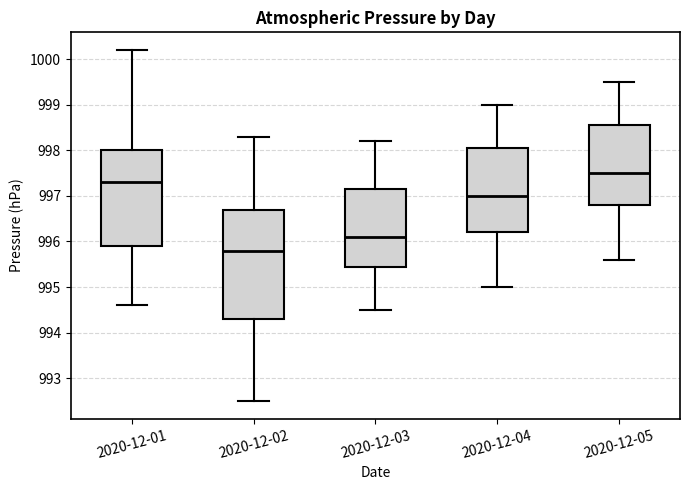

Which box has the highest median line?

2020-12-05